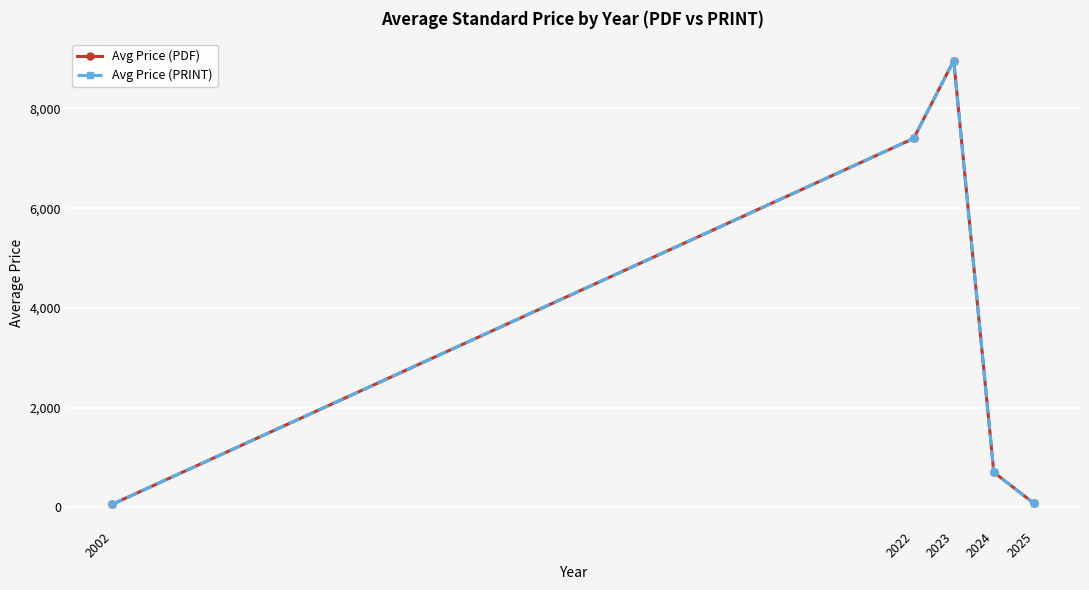

True or false: Avg Price (PDF) and Avg Price (PRINT) intersect in this chart.

False